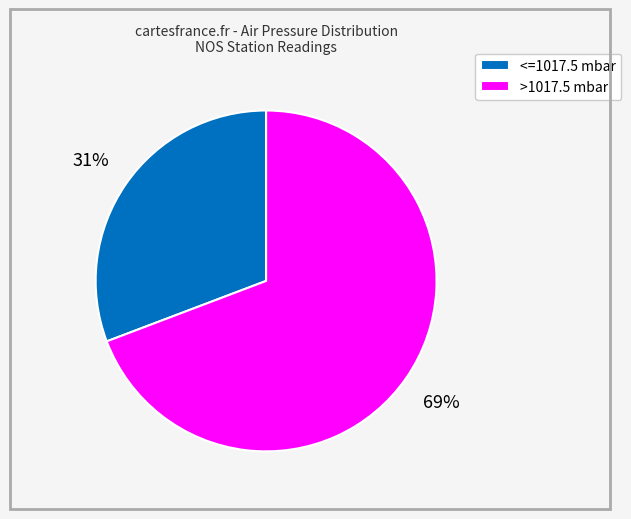

To the nearest percent, what percentage of the pie is <=1017.5 mbar?

31%